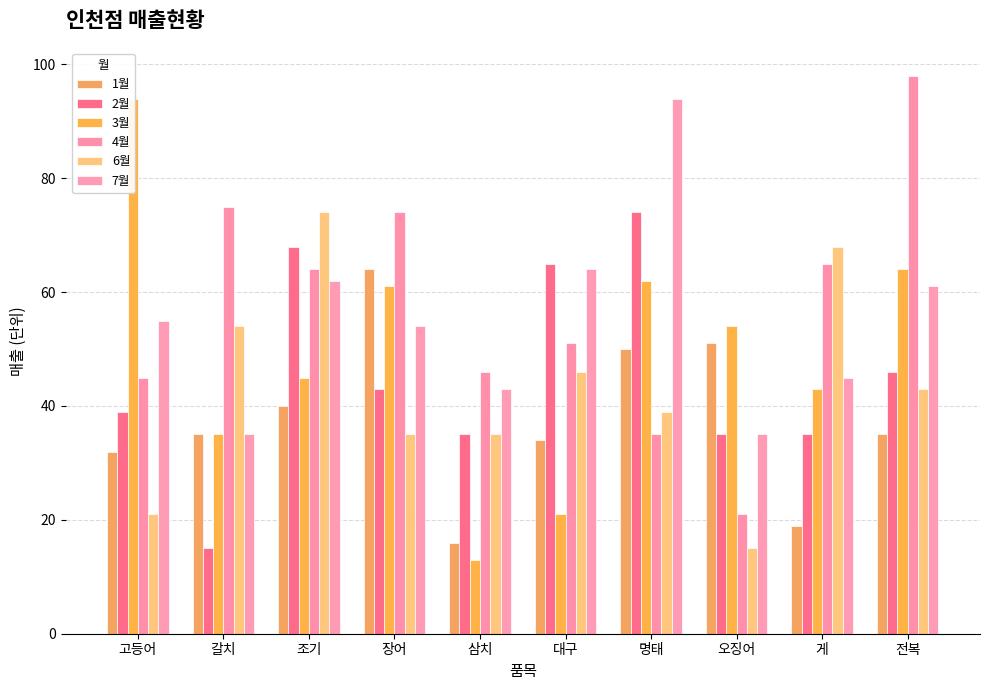

What is the minimum value for 6월?

15